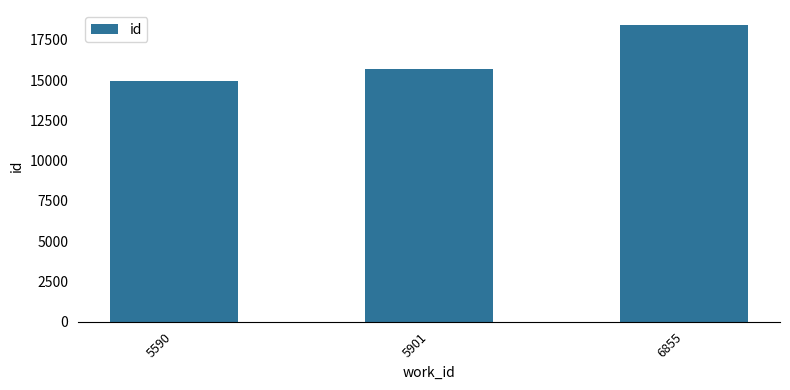

What is the average value?

16350